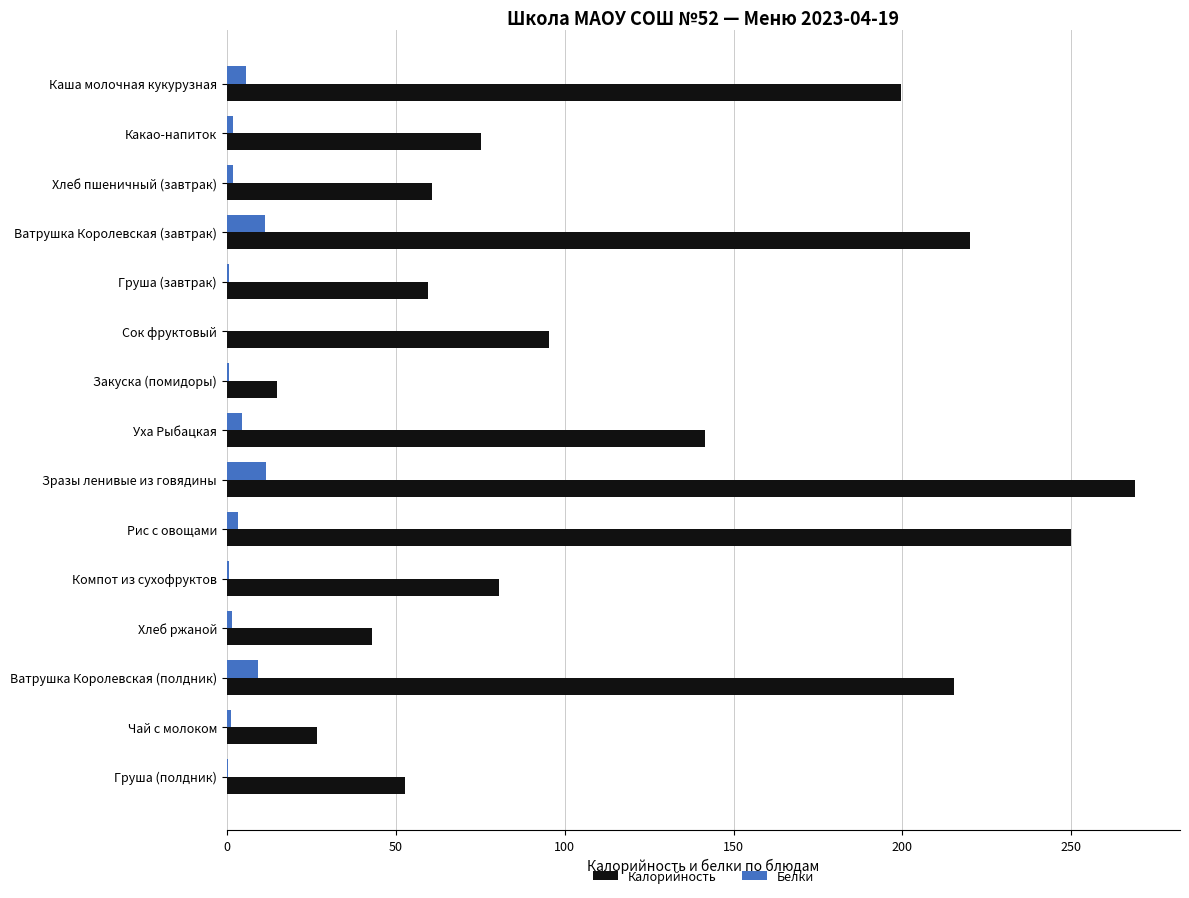

Read the Белки value at Каша молочная кукурузная.

5.7